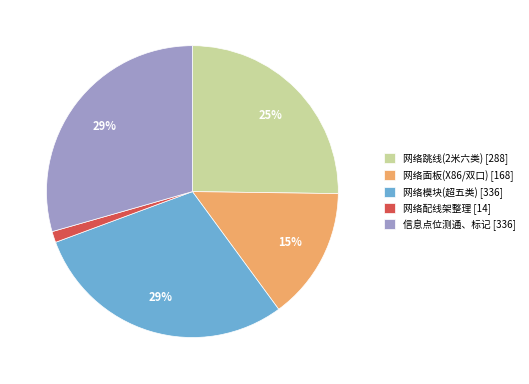

To the nearest percent, what is the combined percentage of 信息点位测通、标记 [336] and 网络面板(X86/双口) [168]?

44%